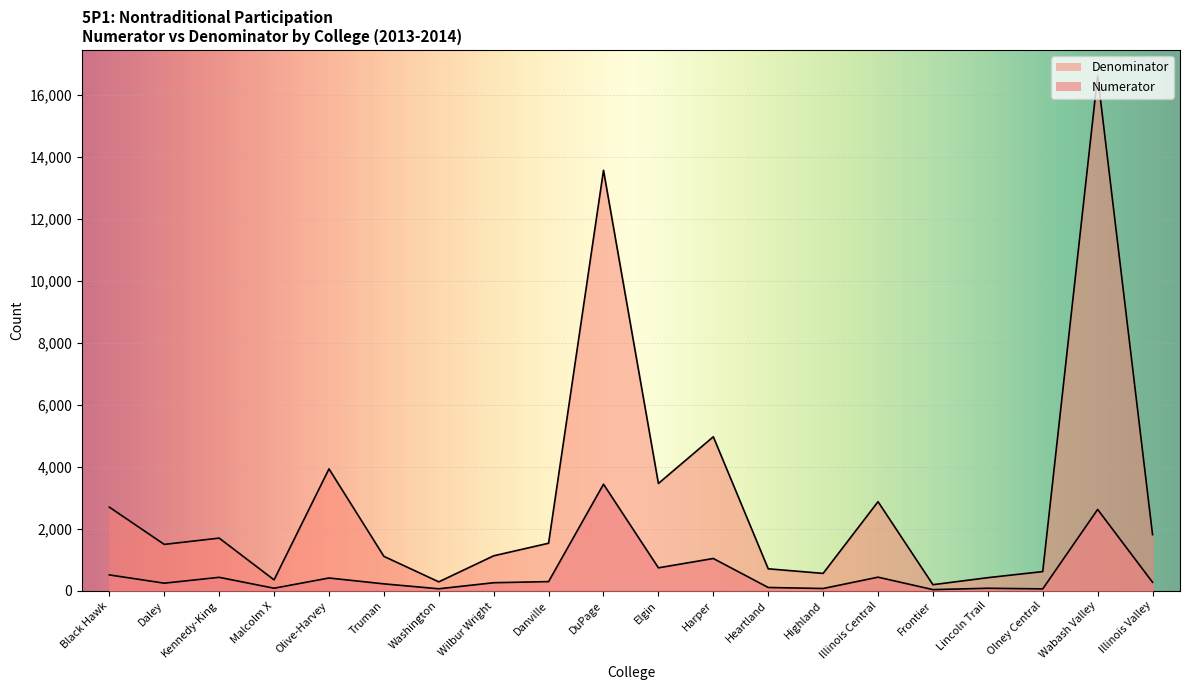

True or false: Denominator has more than 0 points higher than both neighbors.

True